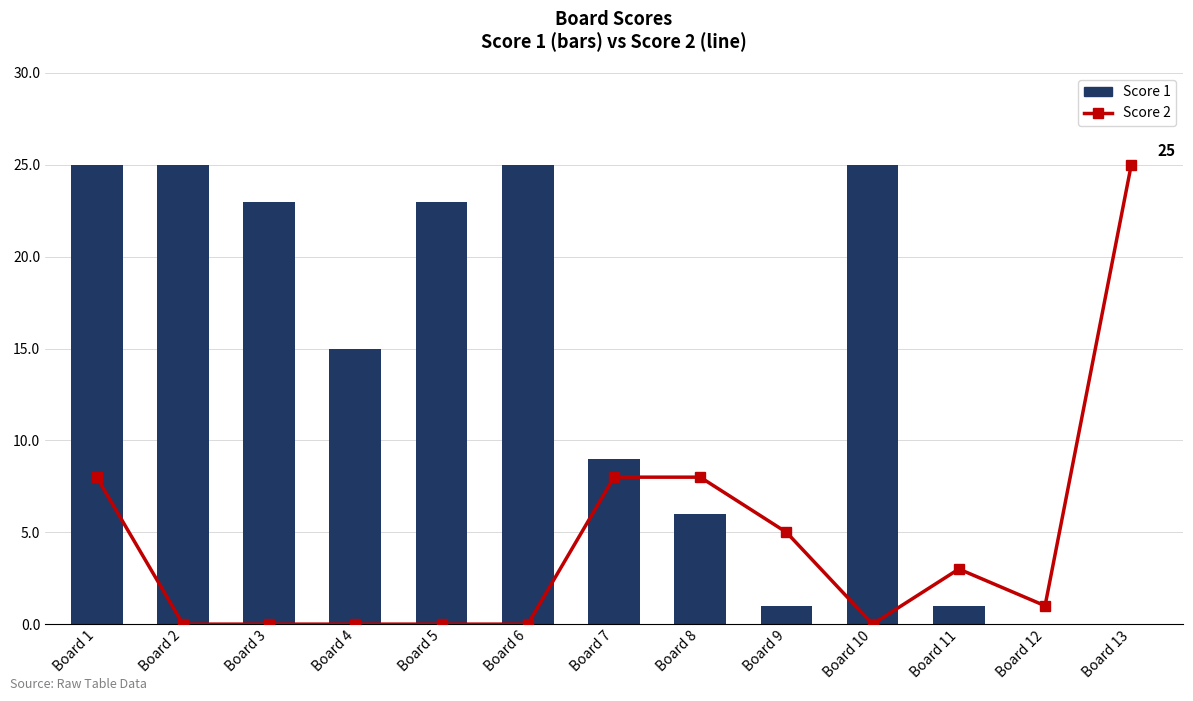

At which label does Score 1 first exceed 15?

Board 1